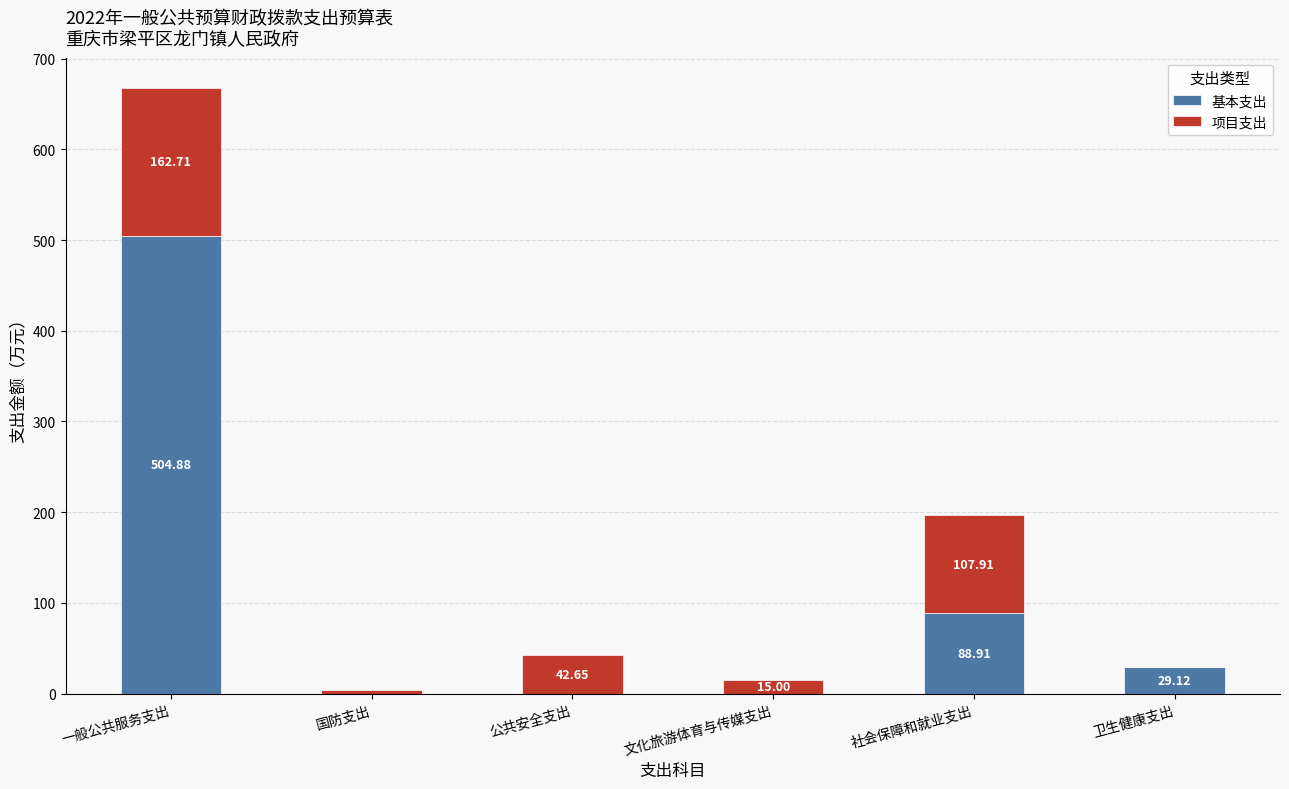

What is the total value across all series at 一般公共服务支出?

667.6